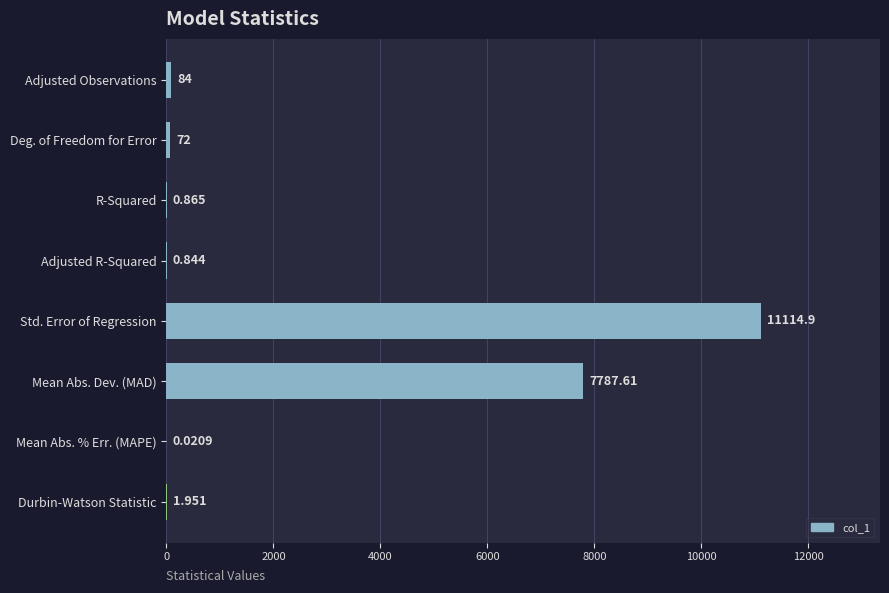

How many series are shown in this chart?

1